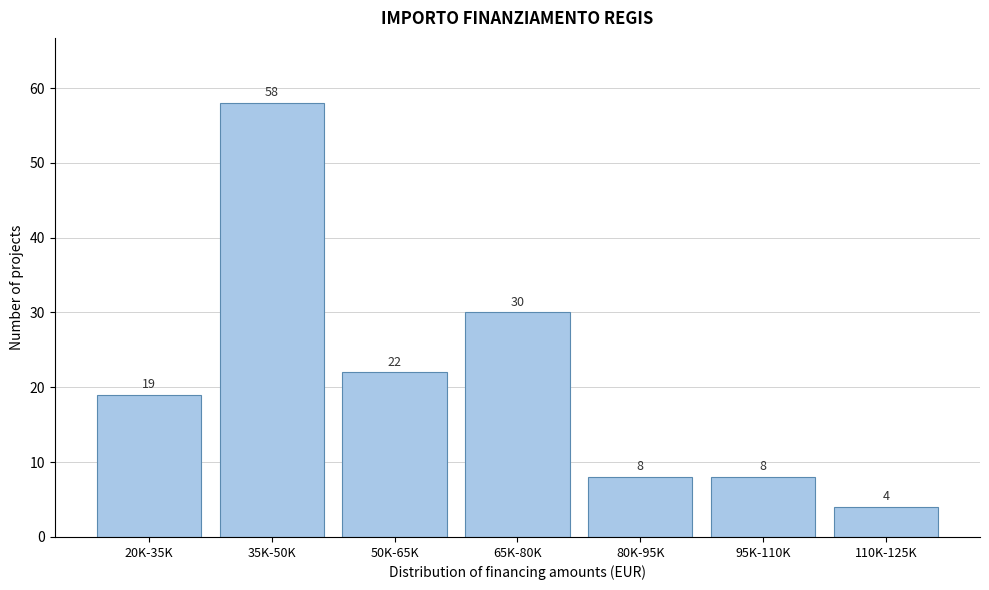

Reading left to right, what are all the values shown in this chart?

20K-35K=19	35K-50K=58	50K-65K=22	65K-80K=30	80K-95K=8	95K-110K=8	110K-125K=4